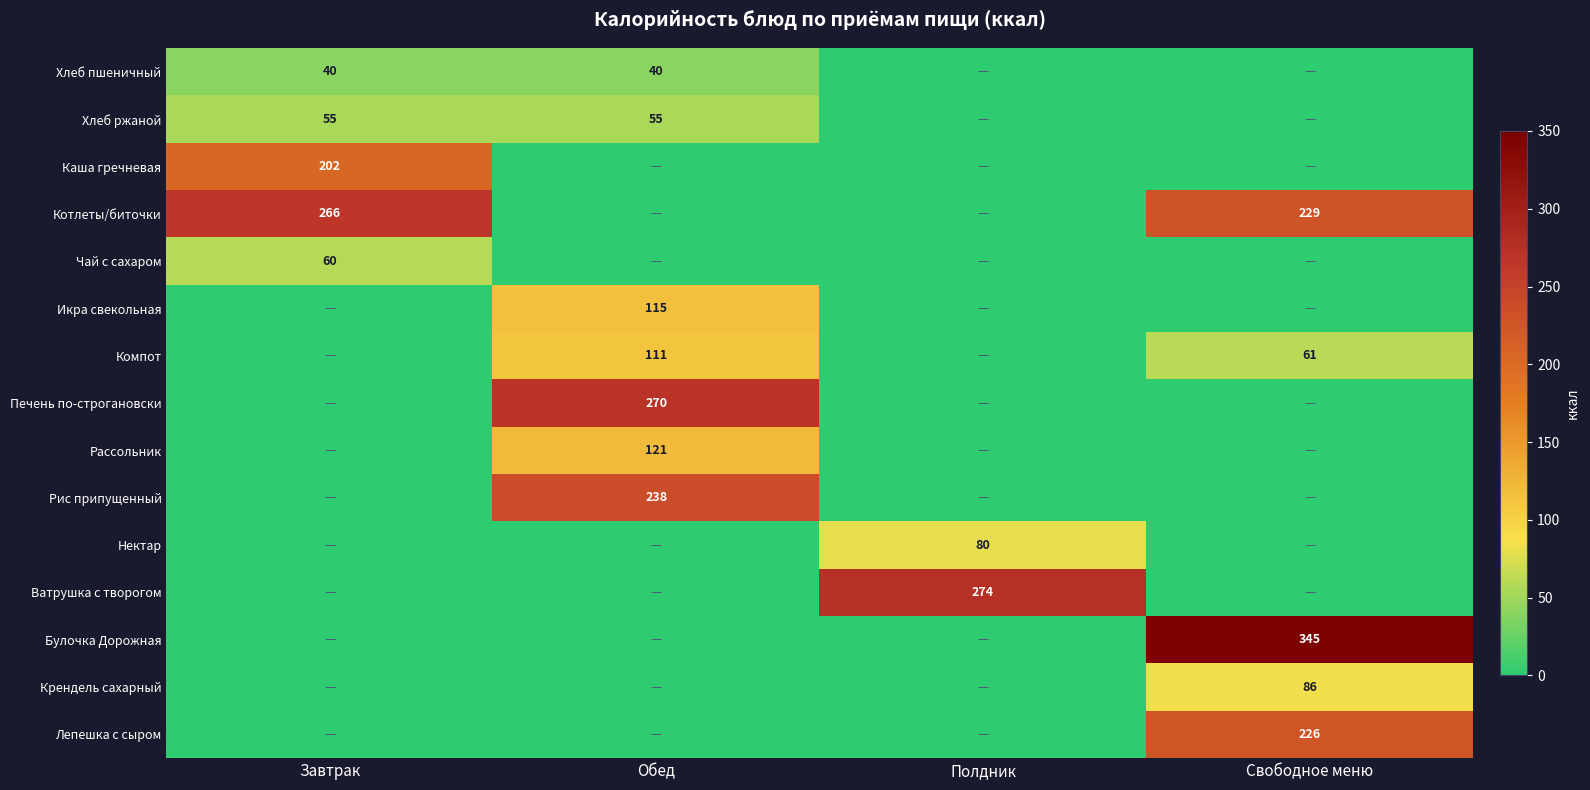

True or false: Булочка Дорожная has a value of 105 at Свободное меню.

False